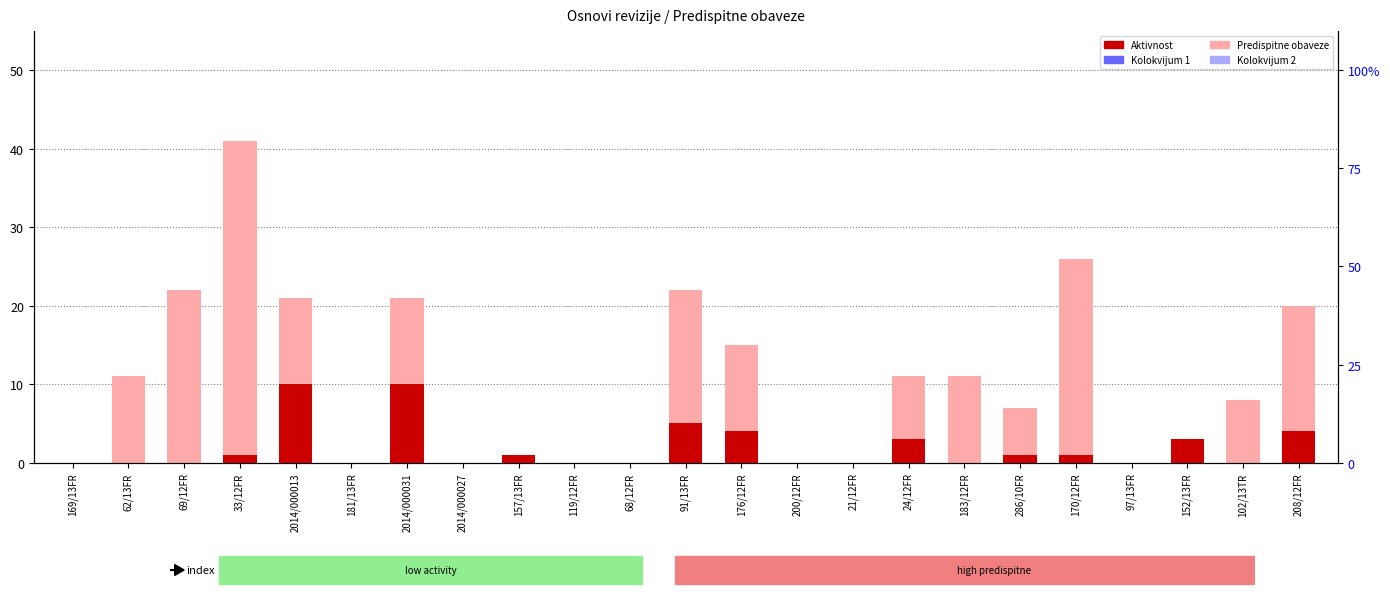

What is the difference between the second highest and minimum values in the Predispitne obaveze series?

26